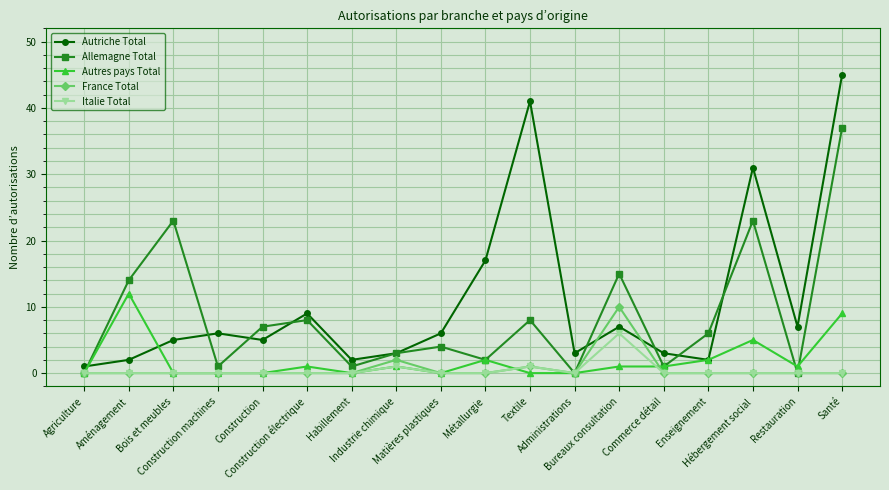

Where does the Allemagne Total series first go above 6?

Aménagement